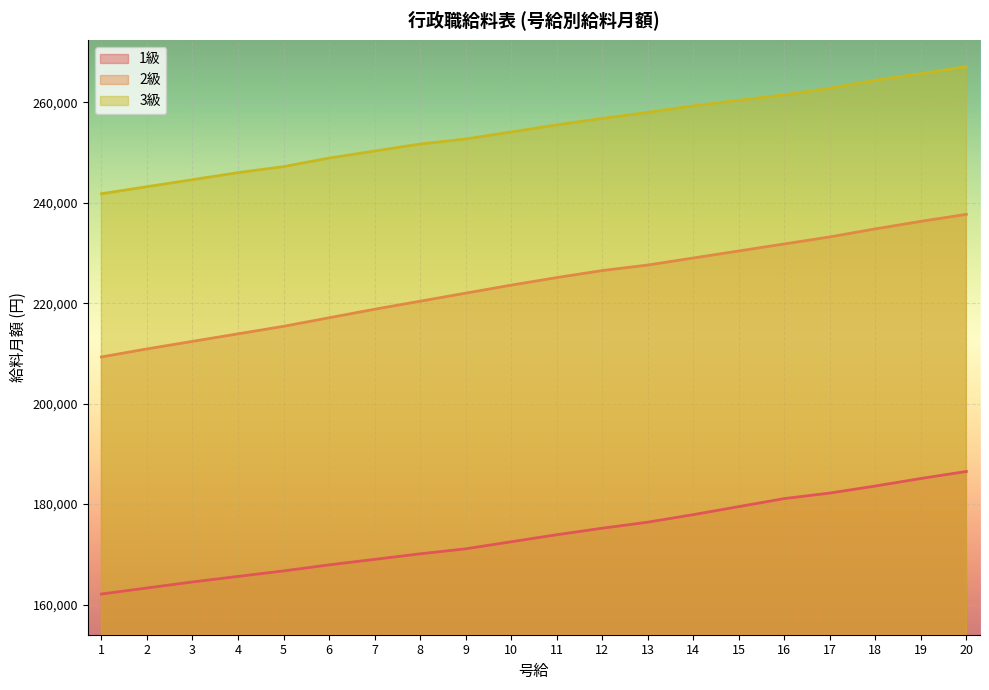

Reading left to right, what are all the values shown in this chart?

1級: 162100	163300	164500	165600	166700	167900	169000	170100	171100	172500	173900	175200	176400	177900	179500	181100	182200	183600	185100	186500
2級: 209300	210900	212400	213900	215400	217100	218800	220400	222000	223600	225100	226500	227600	229000	230400	231800	233200	234800	236300	237700
3級: 241800	243200	244600	246000	247200	248900	250300	251700	252700	254100	255500	256800	258000	259300	260400	261500	262800	264400	265700	267100